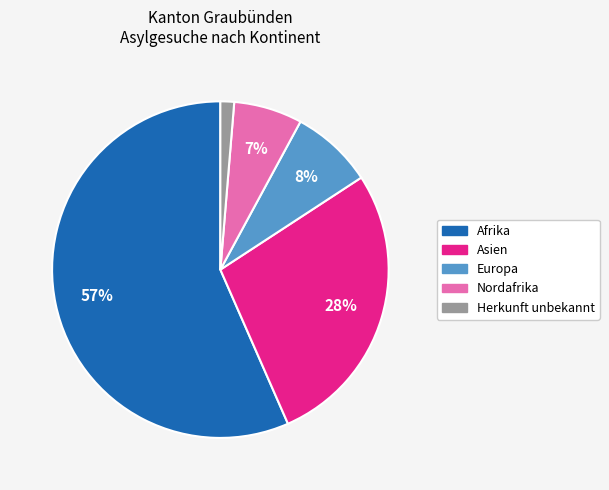

Is there a majority slice in this chart?

Yes